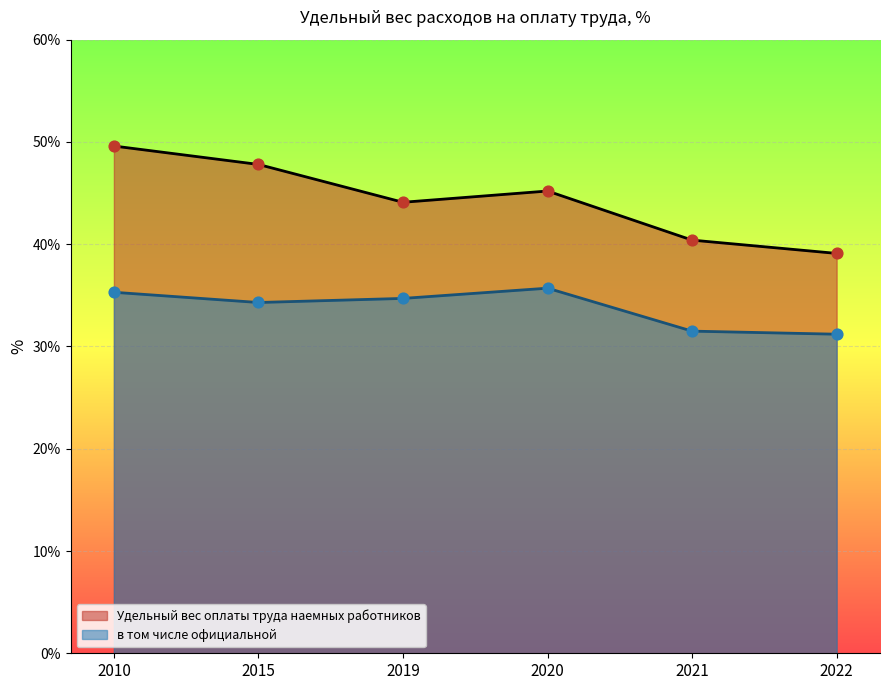

At how many categories does at least one series exceed 33?

6